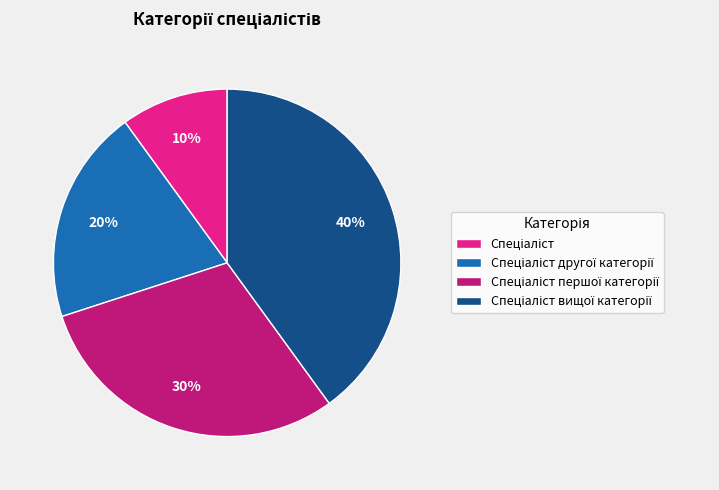

How many slices are in this pie chart?

4